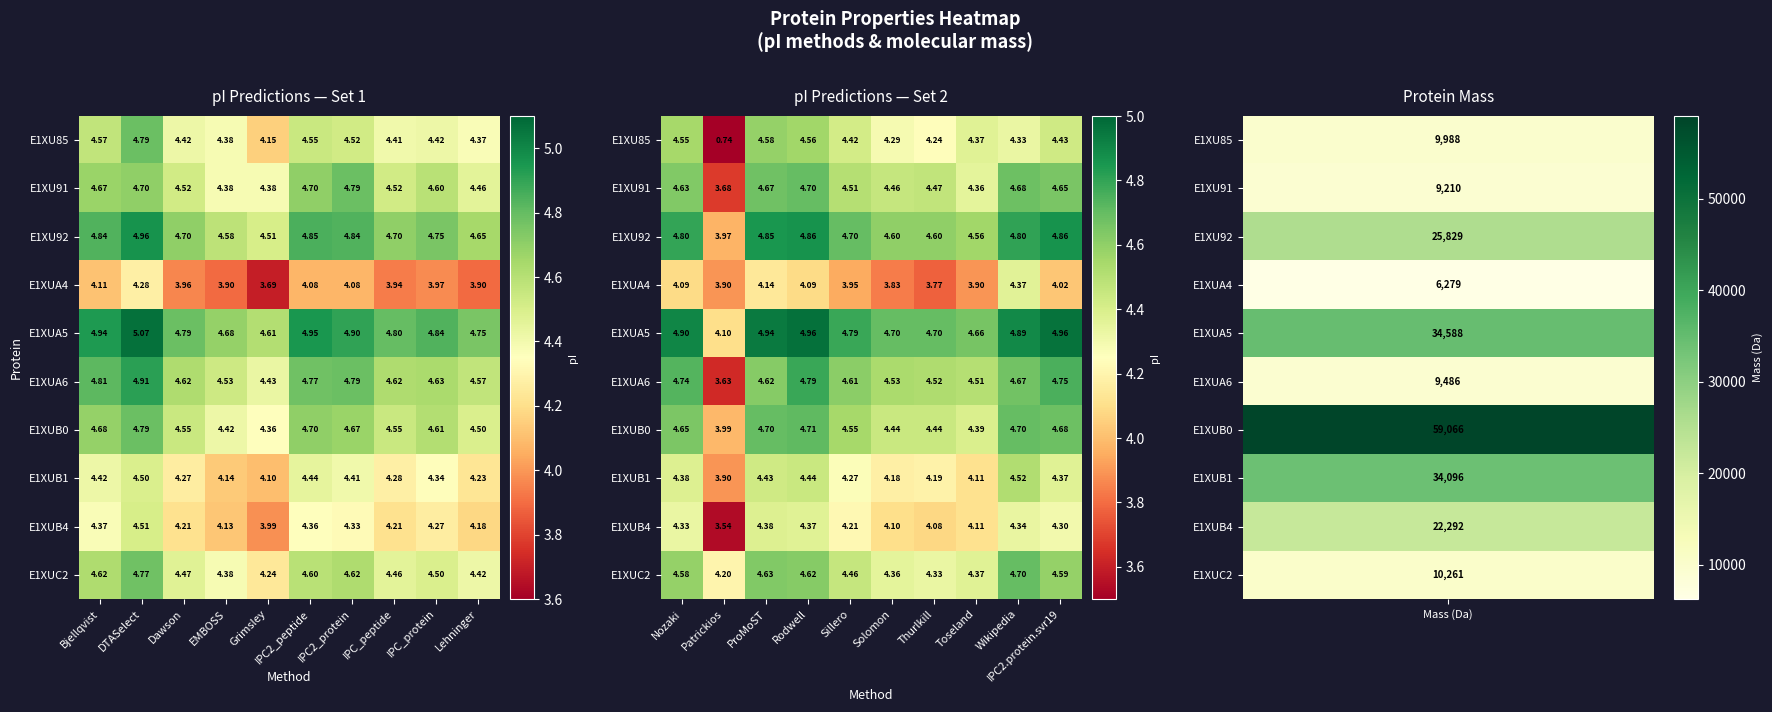

Where does the E1XU91 series first go above 4?

Nozaki